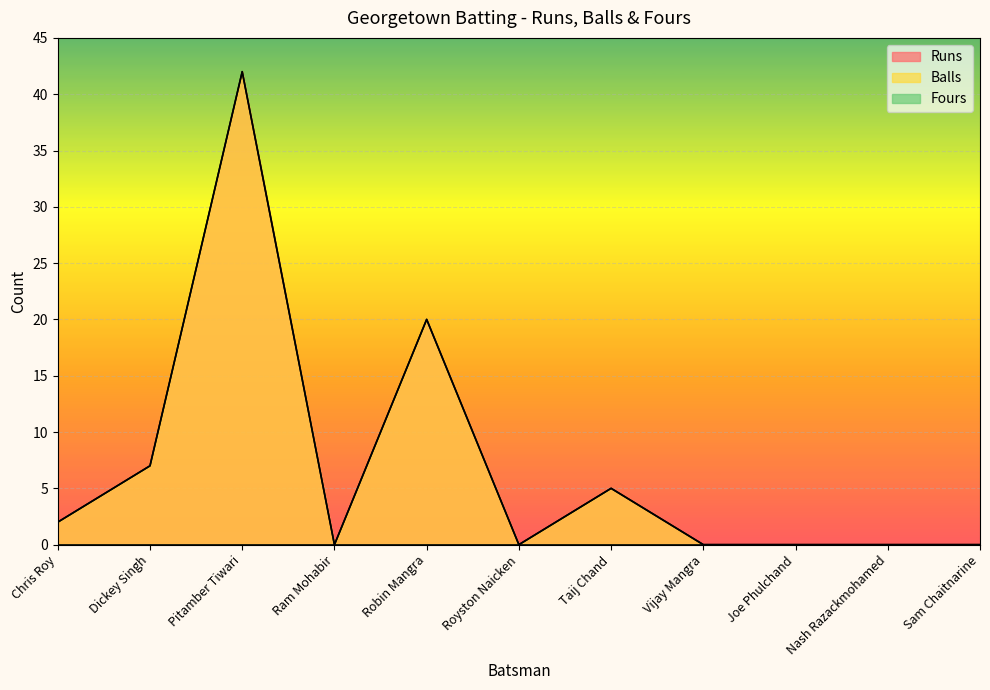

What position from the left is Taij Chand?

7